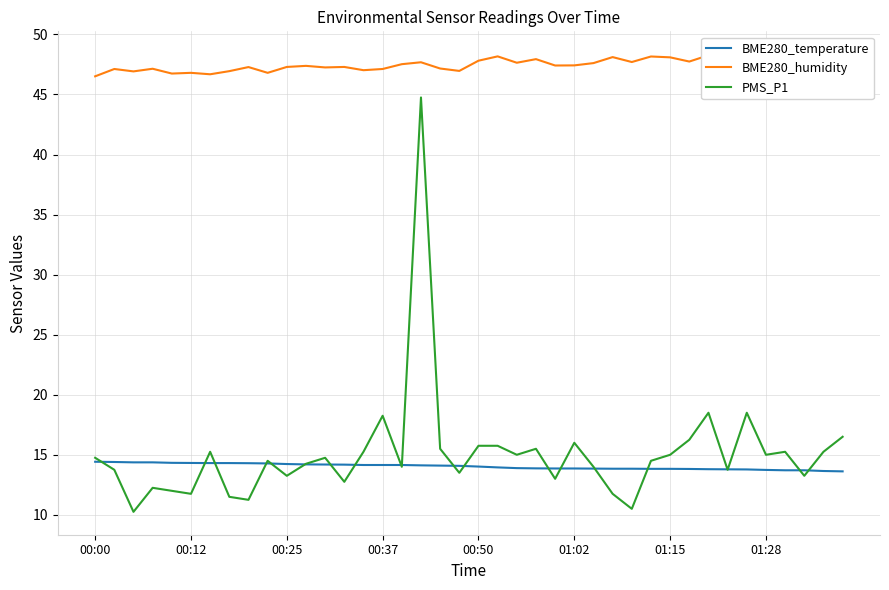

What is the total value across all series at 32?

80.6